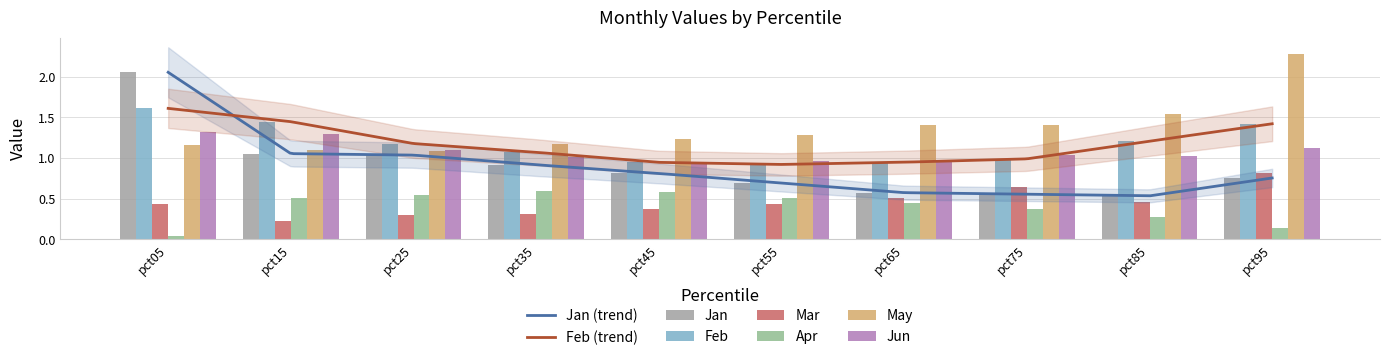

Reading right to left, list all the values displayed in this chart.

Jan: 0.8	0.5	0.6	0.6	0.7	0.8	0.9	1.0	1.1	2.1
Feb: 1.4	1.2	1.0	0.9	0.9	0.9	1.1	1.2	1.4	1.6
Mar: 0.8	0.5	0.6	0.5	0.4	0.4	0.3	0.3	0.2	0.4
Apr: 0.1	0.3	0.4	0.5	0.5	0.6	0.6	0.5	0.5	0.0
May: 2.3	1.5	1.4	1.4	1.3	1.2	1.2	1.1	1.1	1.2
Jun: 1.1	1.0	1.0	1.0	1.0	0.9	1.0	1.1	1.3	1.3